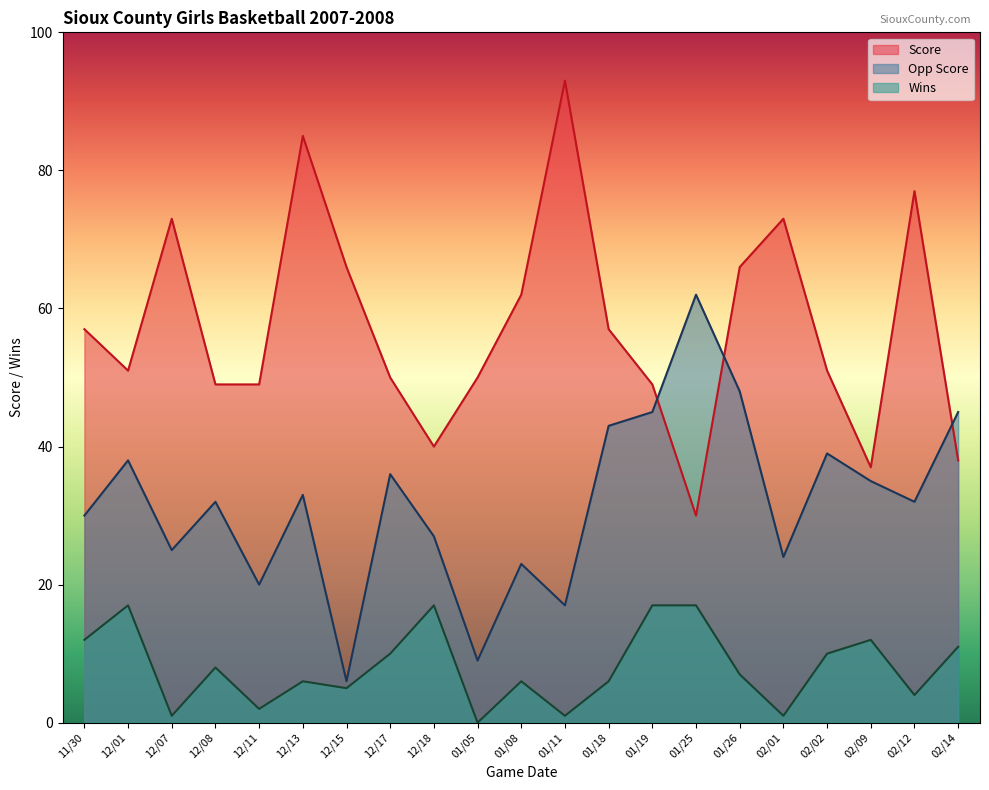

What are all the series names shown in the legend?

Score, Opp Score, Wins